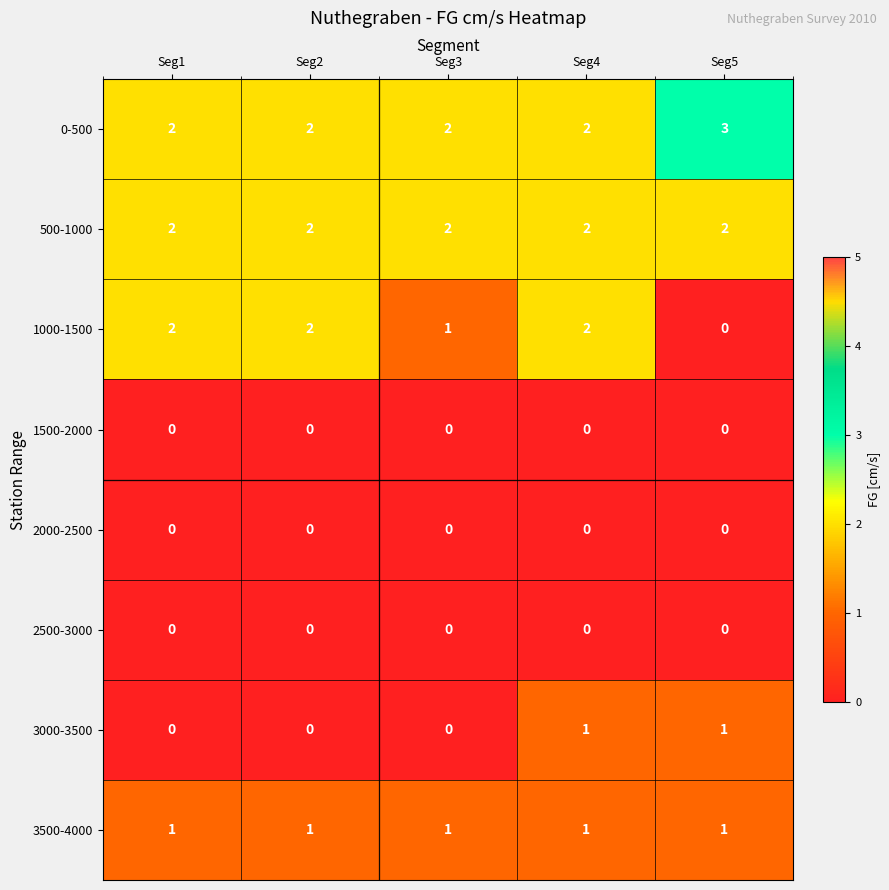

The value of 2000-2500 at Seg5 is 0. True or false?

True